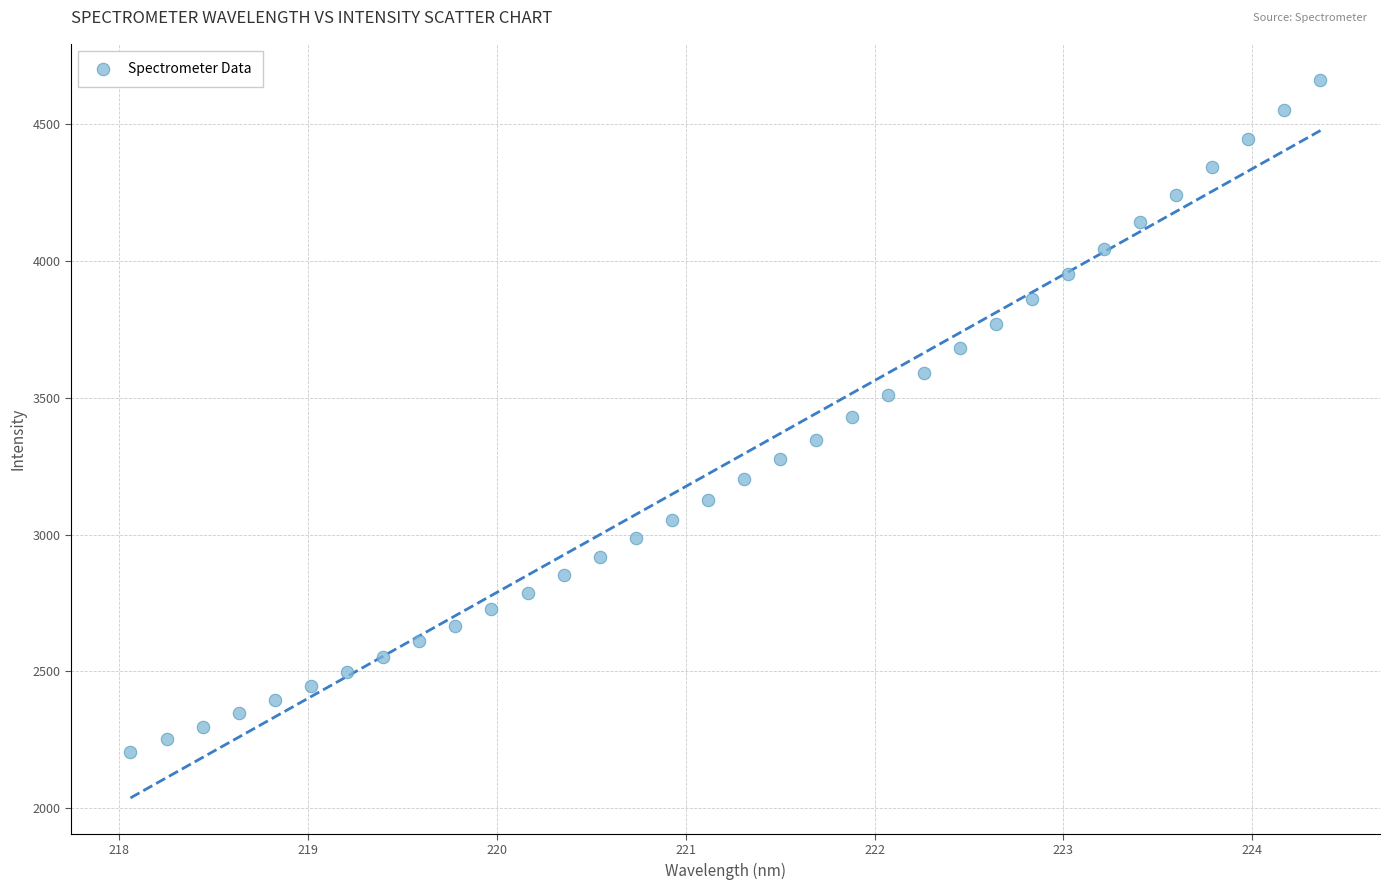

What is the range of Y values (max minus min)?

2458.5